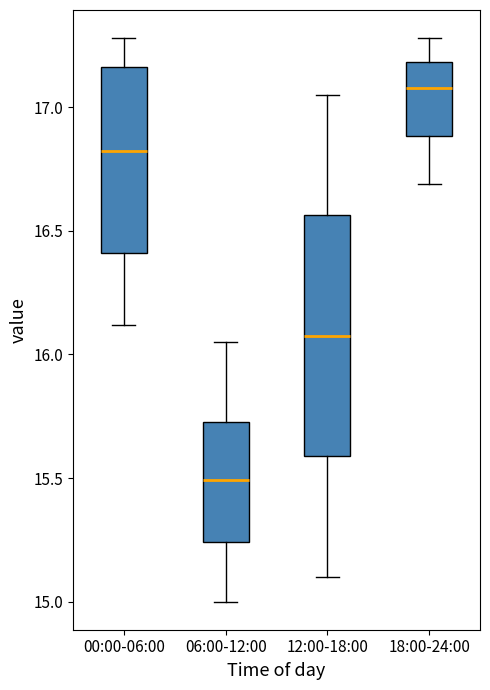

Reading left to right, read every box against the y-axis: the position of its median line, the range the box covers, and the ends of its whiskers. The values are not printed on the chart, so give them approximately, as read against the axis.

00:00-06:00: median 16.85, box 16.40 to 17.15, whiskers 16.10 to 17.30
06:00-12:00: median 15.50, box 15.25 to 15.75, whiskers 15.00 to 16.05
12:00-18:00: median 16.10, box 15.60 to 16.55, whiskers 15.10 to 17.05
18:00-24:00: median 17.10, box 16.90 to 17.20, whiskers 16.70 to 17.30